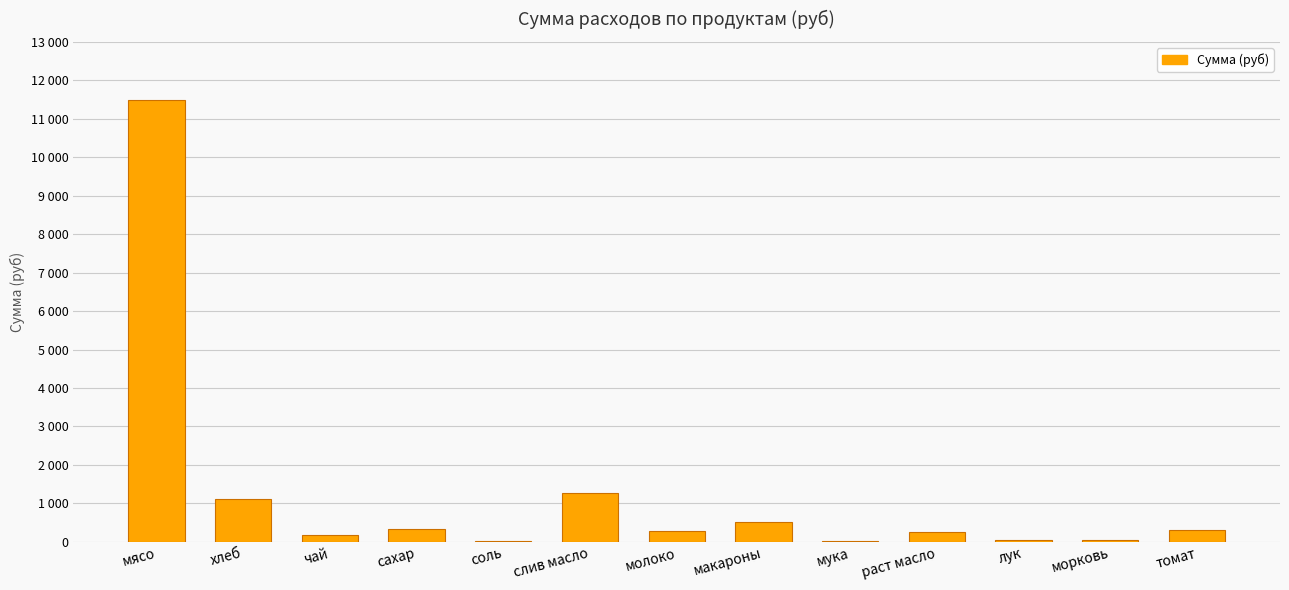

What is the sum of all values?

15914.1